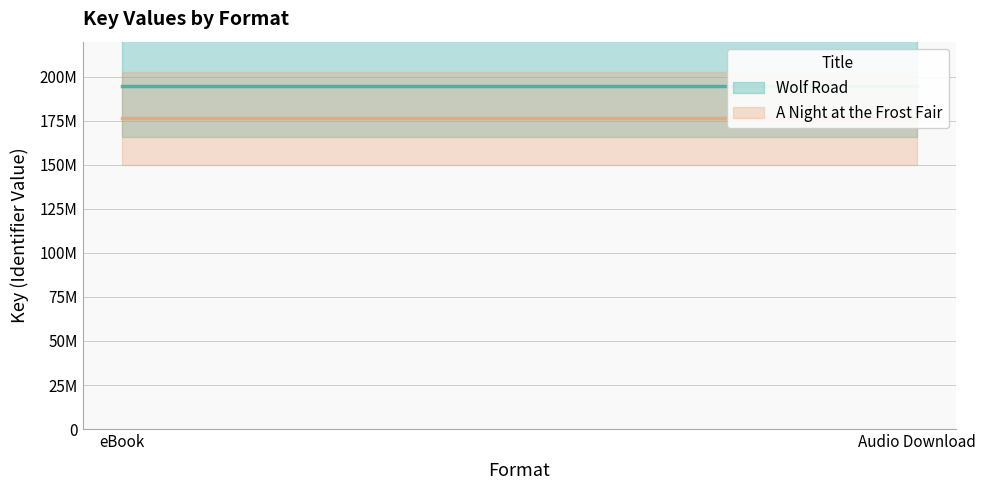

How many lines are shown in the chart?

2